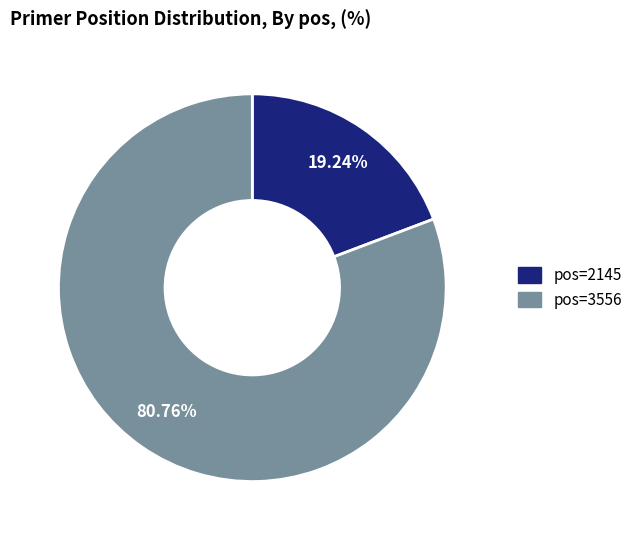

Is there a majority slice in this chart?

Yes